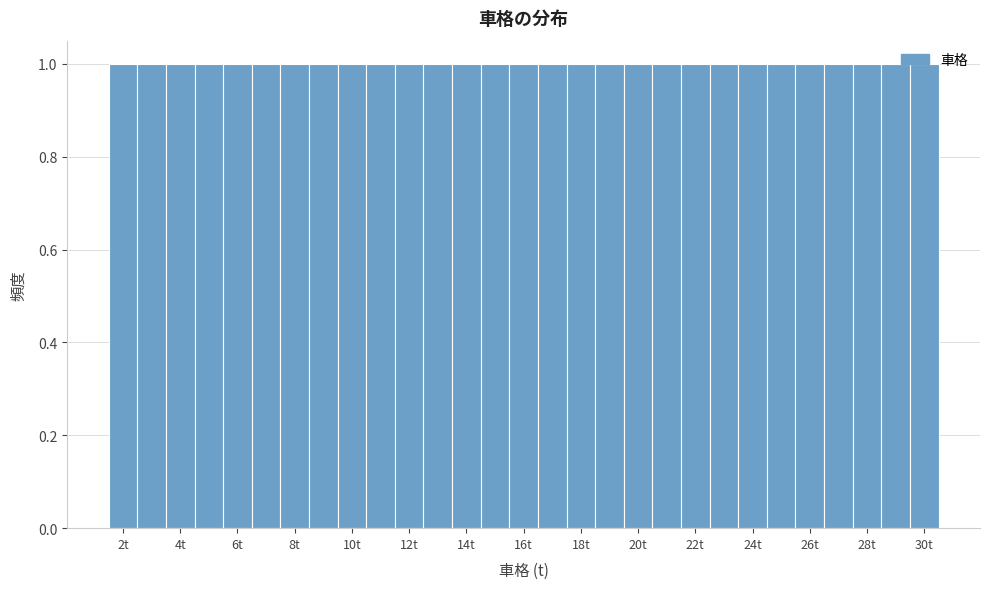

Reading left to right, transcribe this chart: for each bar, give the range it covers on the x-axis and its height. Neither the bar edges nor the heights are printed on the chart, so give them approximately, as read against the axes.

1.5 to 2.5: 1
2.5 to 3.5: 1
3.5 to 4.5: 1
4.5 to 5.5: 1
5.5 to 6.5: 1
6.5 to 7.5: 1
7.5 to 8.5: 1
8.5 to 9.5: 1
9.5 to 10.5: 1
10.5 to 11.5: 1
11.5 to 12.5: 1
12.5 to 13.5: 1
13.5 to 14.5: 1
14.5 to 15.5: 1
15.5 to 16.5: 1
16.5 to 17.5: 1
17.5 to 18.5: 1
18.5 to 19.5: 1
19.5 to 20.5: 1
20.5 to 21.5: 1
21.5 to 22.5: 1
22.5 to 23.5: 1
23.5 to 24.5: 1
24.5 to 25.5: 1
25.5 to 26.5: 1
26.5 to 27.5: 1
27.5 to 28.5: 1
28.5 to 29.5: 1
29.5 to 30.5: 1